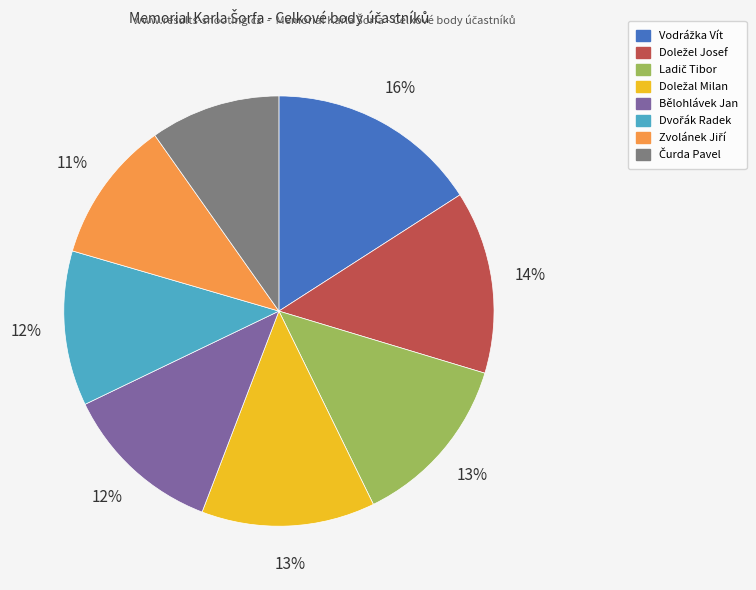

To the nearest percent, what is the difference between the largest and smallest slice percentages?

6%